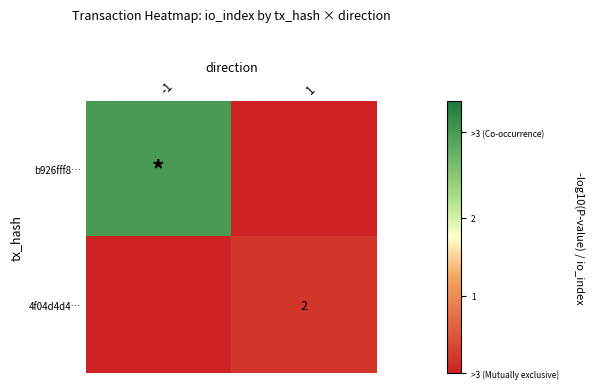

The 4f04d4d4… series shows 1 at 1. True or false?

False